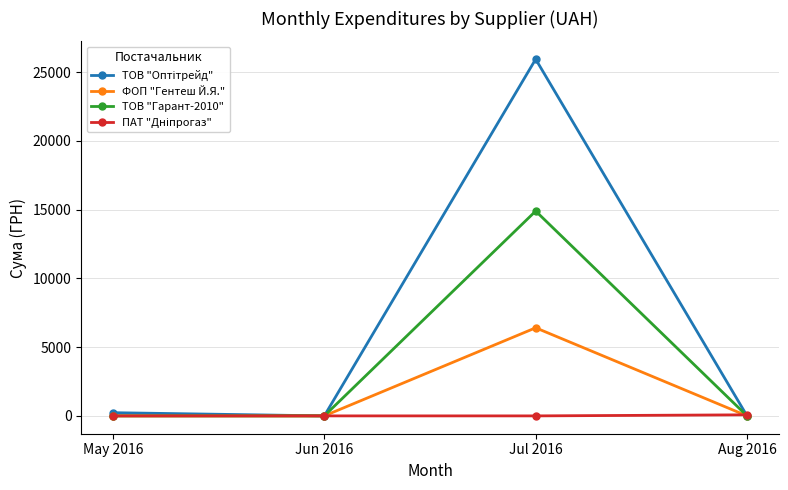

At which category does the chart reach its peak across all series?

Jul 2016